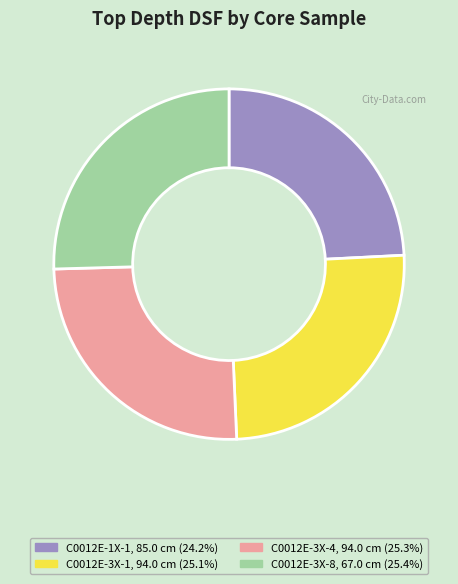

Is the sum of C0012E-3X-4, 94.0 cm and C0012E-3X-8, 67.0 cm greater than half?

Yes